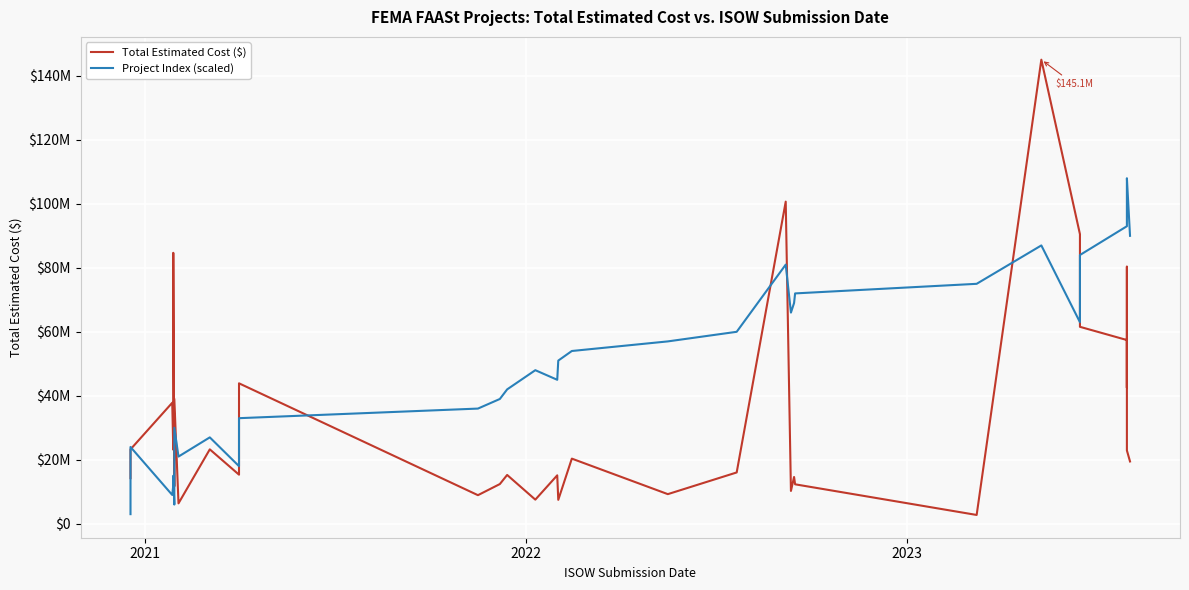

How many lines are shown in the chart?

2